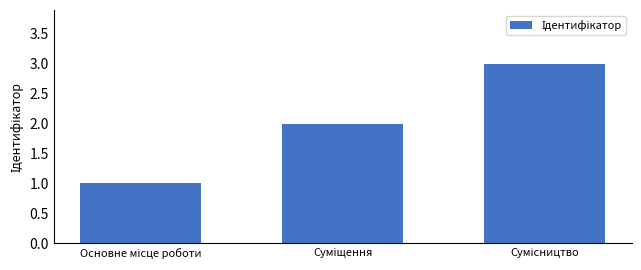

Are the bars horizontal?

No